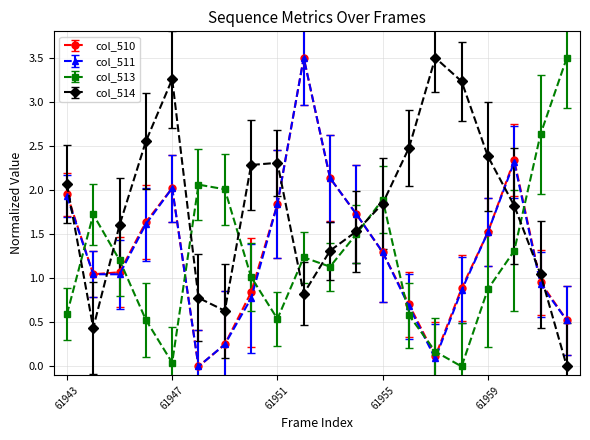

At how many categories does at least one series exceed 1?

20